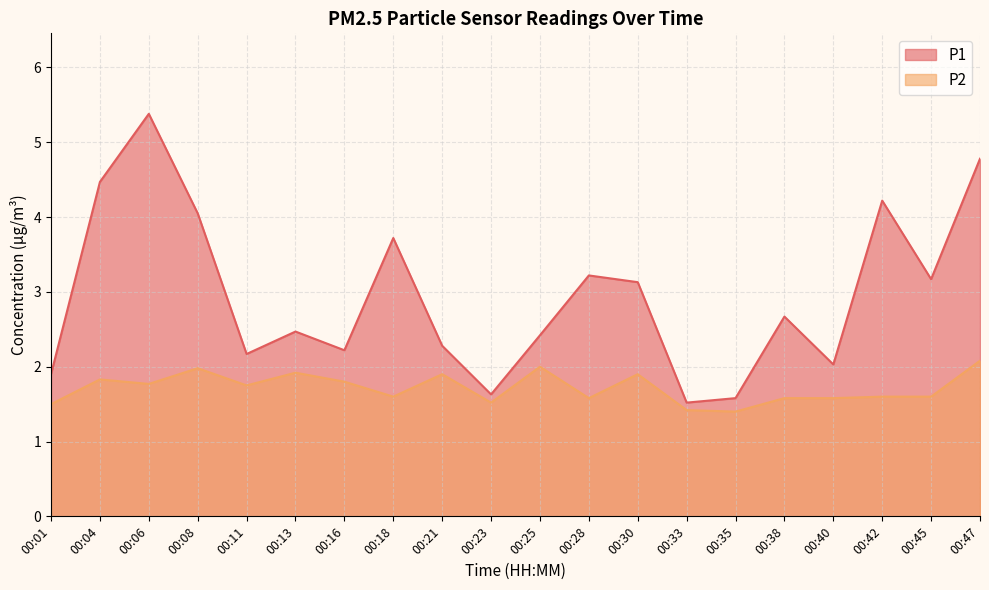

What is the difference between the P1 values at 00:23 and 00:30?

1.5